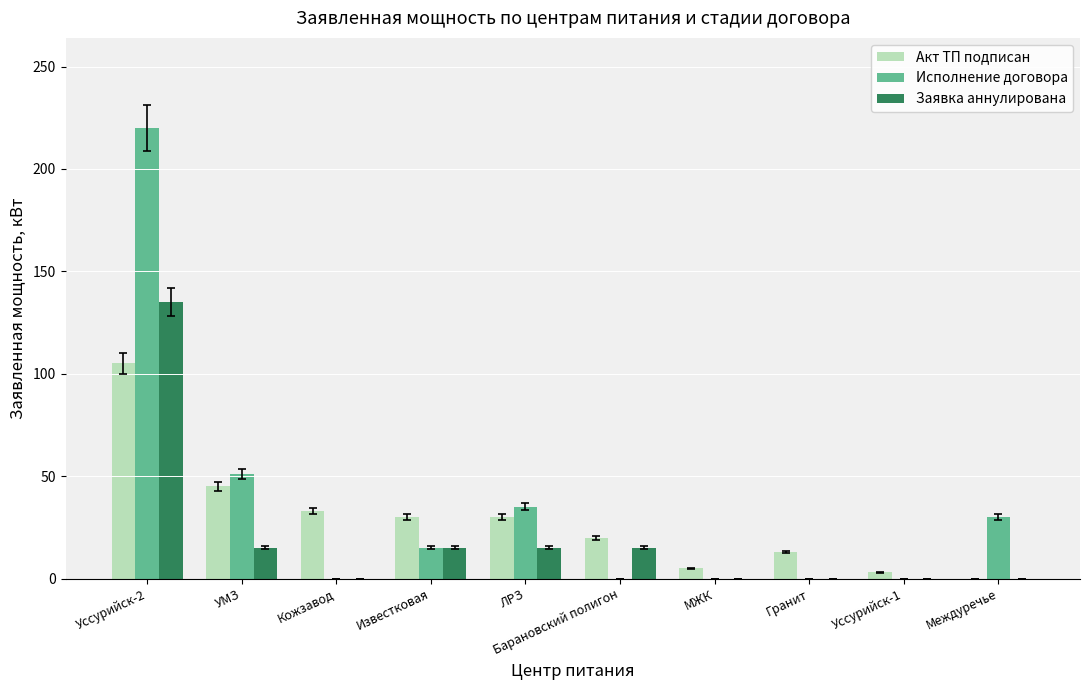

Is it true that Исполнение договора equals -122 at Барановский полигон?

False